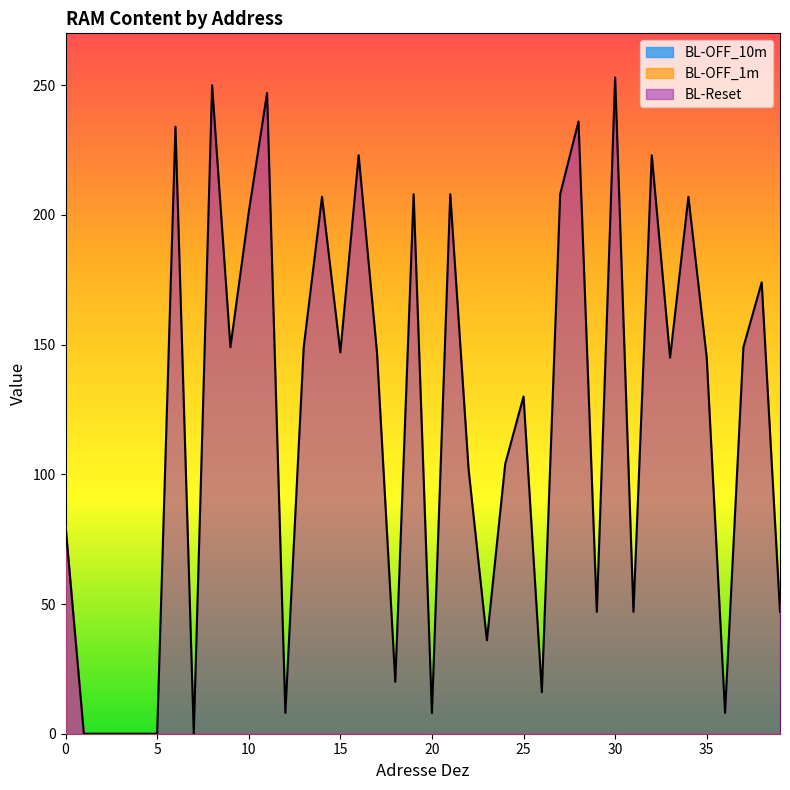

The value of BL-OFF_10m at 2 is 0. True or false?

True